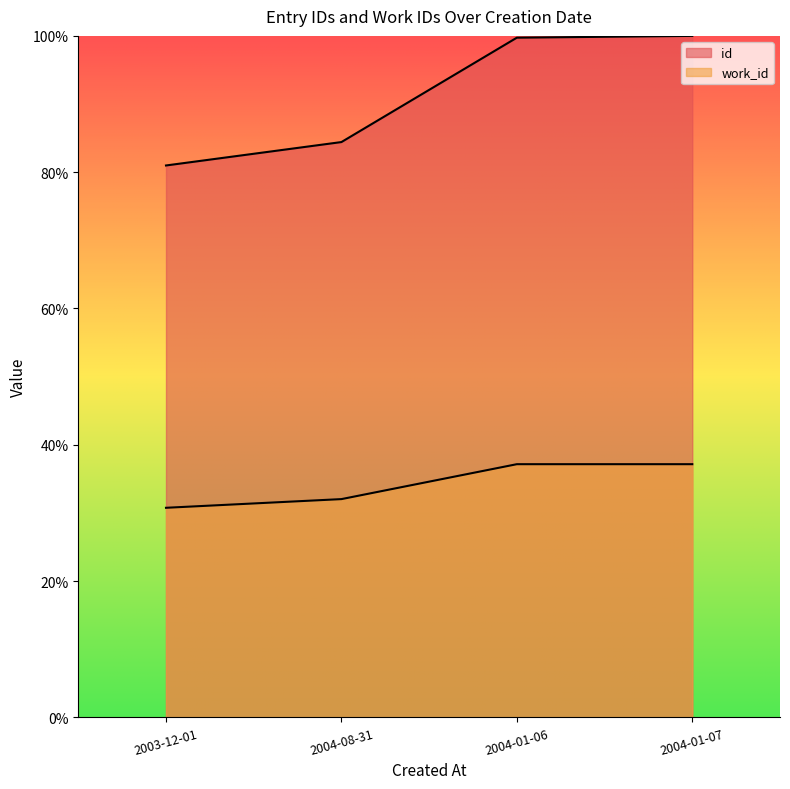

What is the total value across all series at 2003-12-01?

111.7